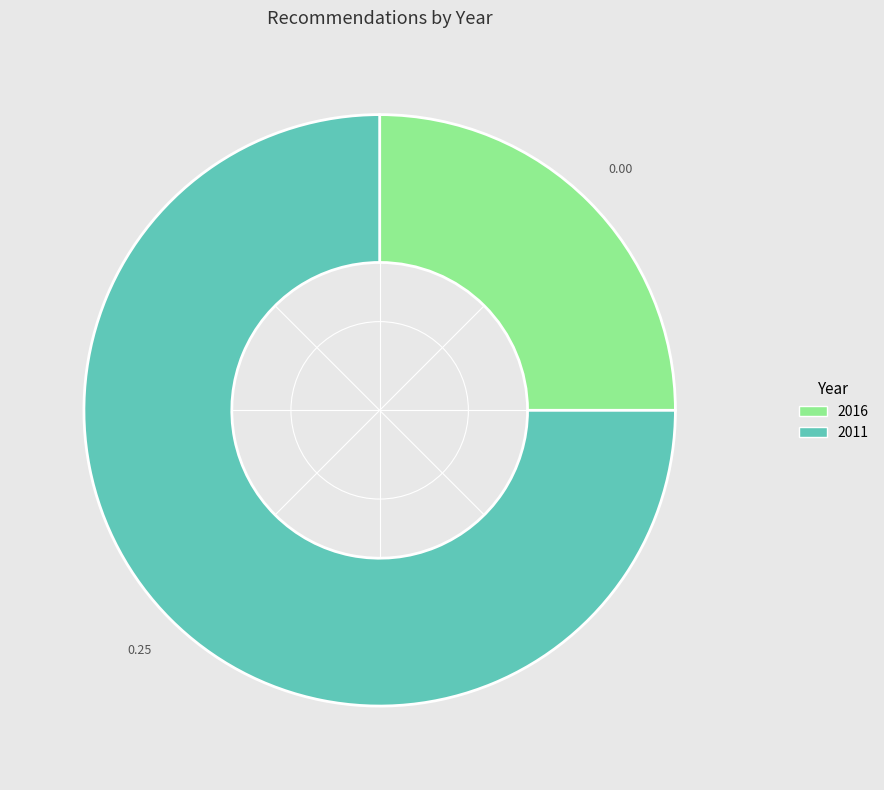

Rank the categories by value from lowest to highest.

2016, 2011